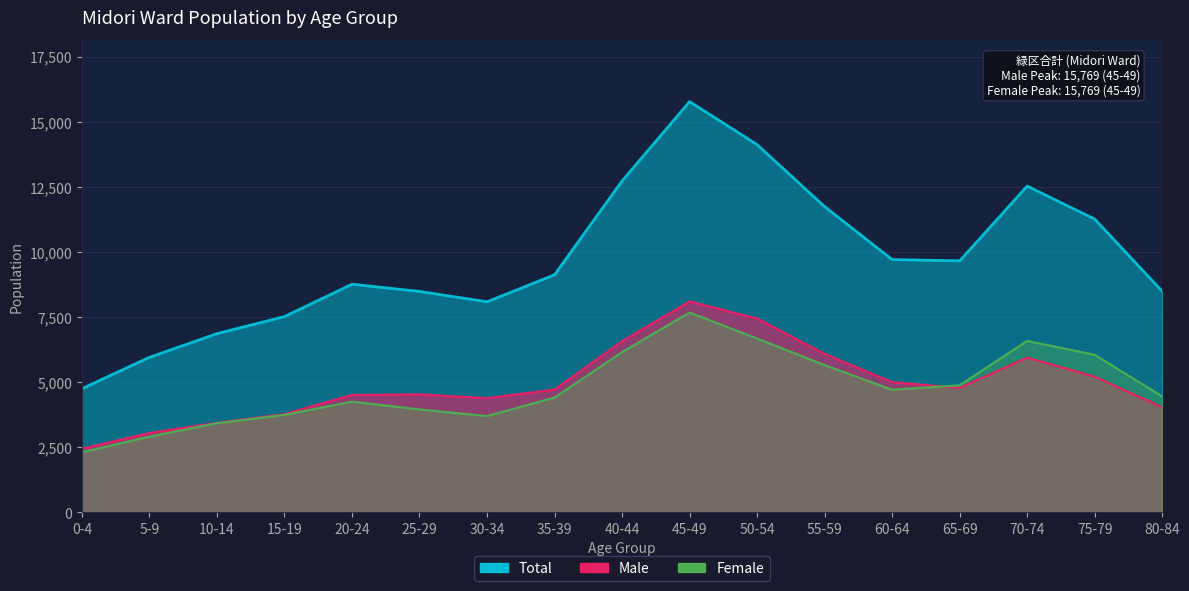

At 60-64, list the series in order from largest to smallest.

Total, Male, Female